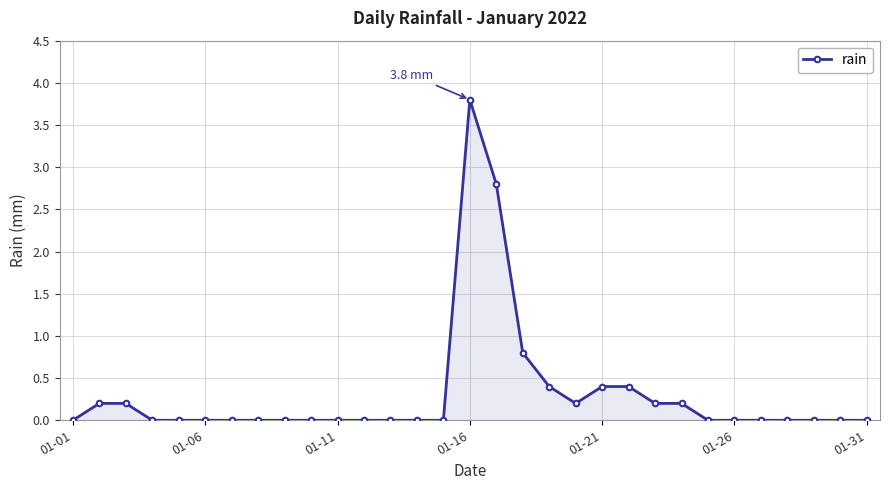

True or false: the data has more than 0 interior local peaks.

True